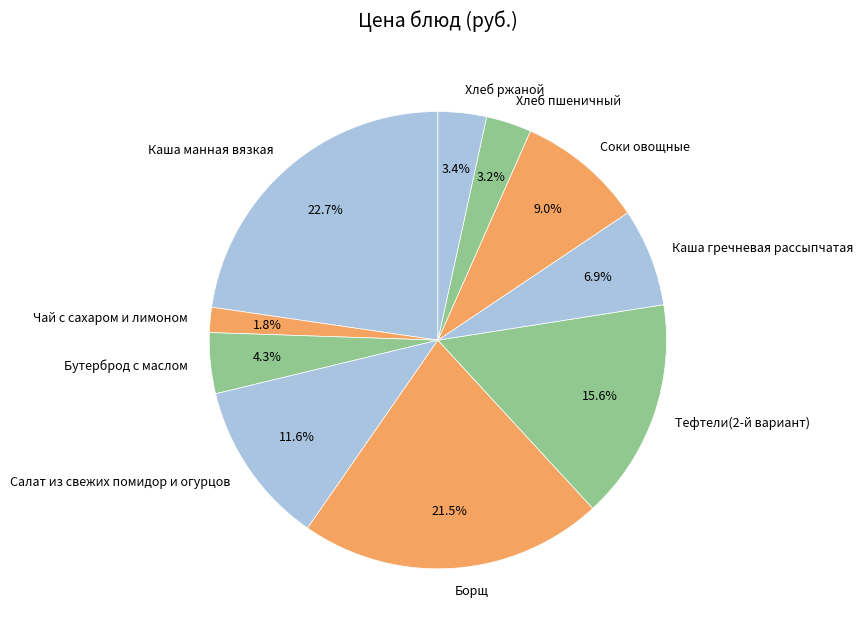

True or false: Каша манная вязкая accounts for 23% of the total.

True